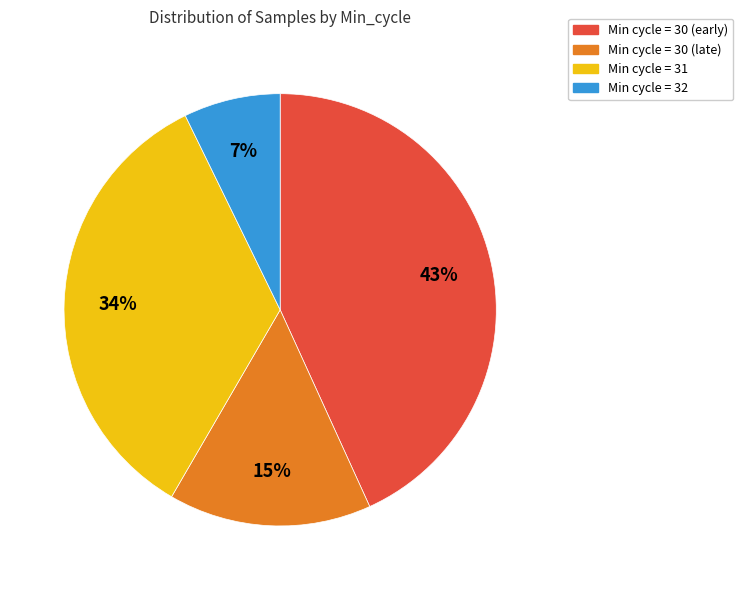

To the nearest percent, what is the difference between the largest and smallest slice percentages?

36%